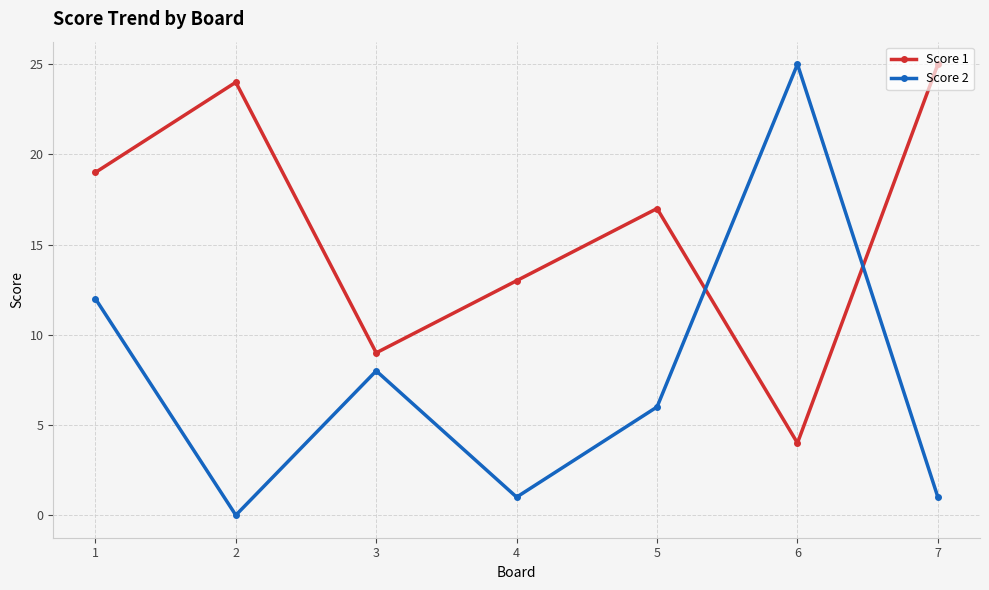

List the series in order of their overall mean, highest first.

Score 1, Score 2